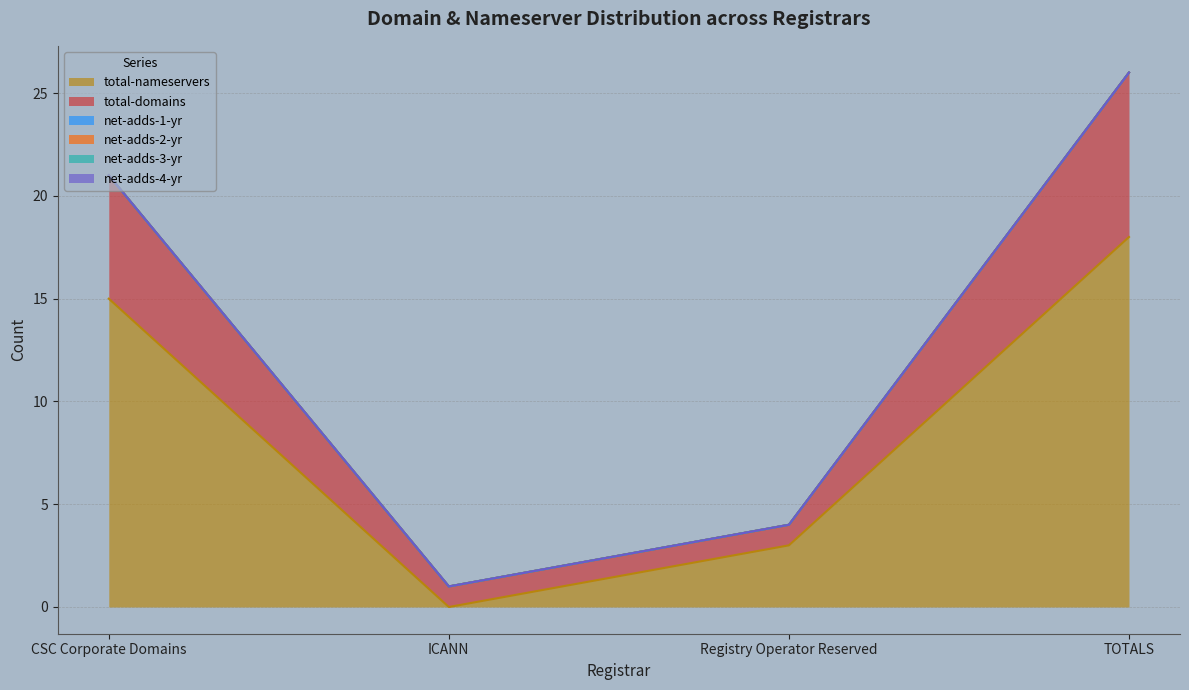

What is the label of the 3rd point from the right?

ICANN